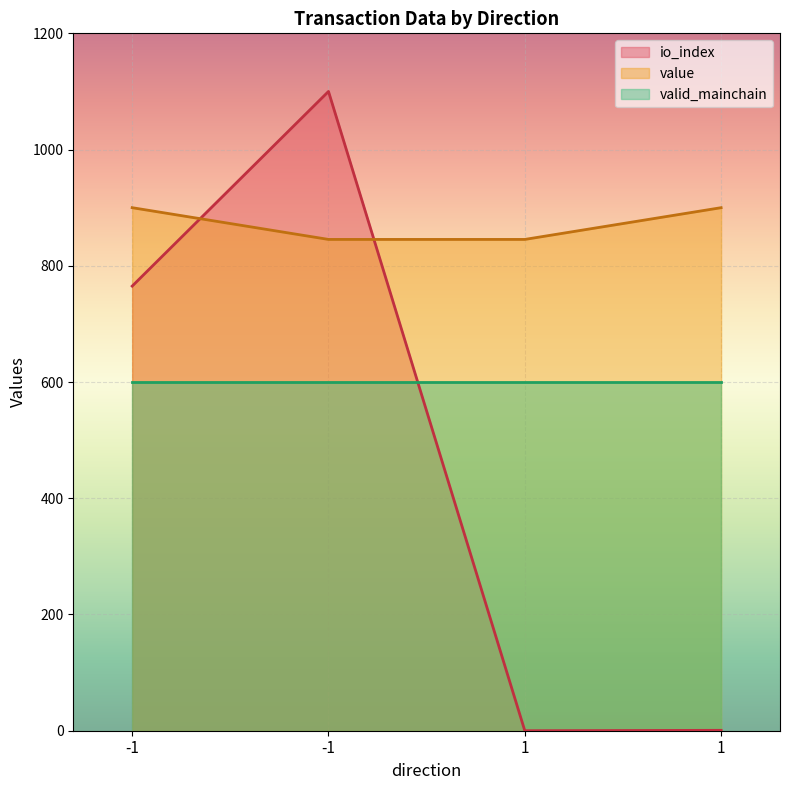

What is the value of the value point at the 1st from the left?

900.0